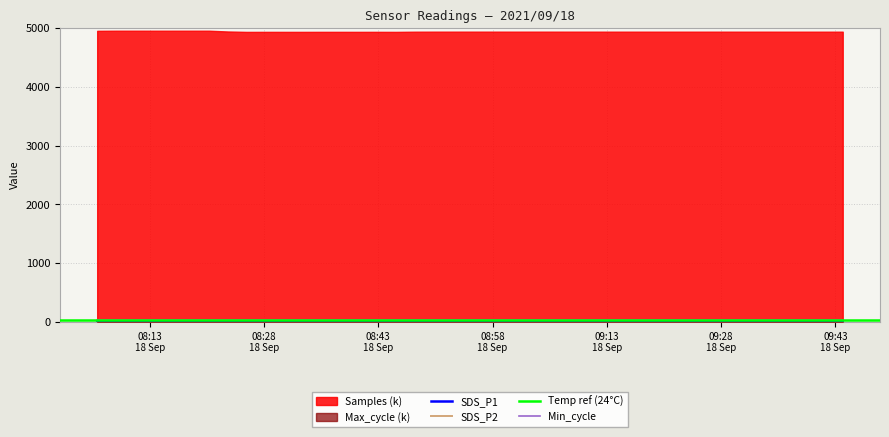

Which series has the widest spread of values?

SDS_P1